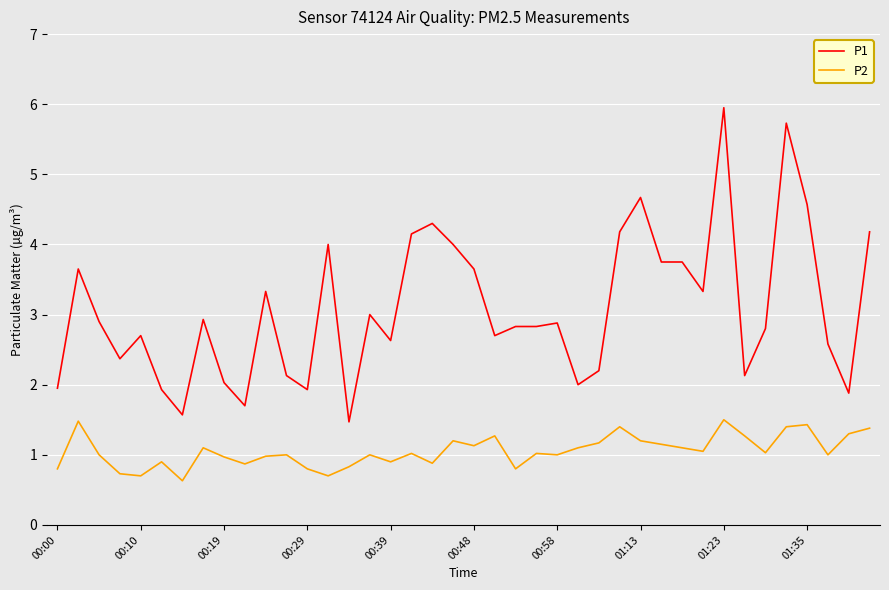

How many lines are shown in the chart?

2